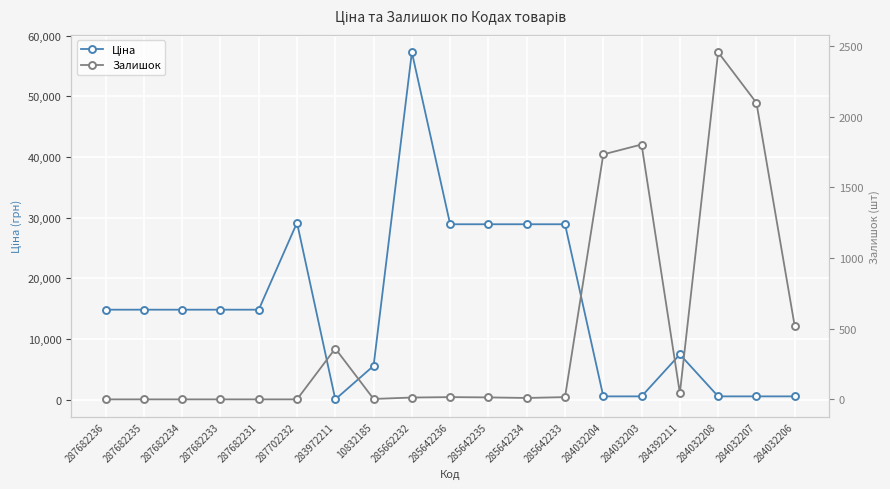

At which label is Залишок closest to 1228?

284032204